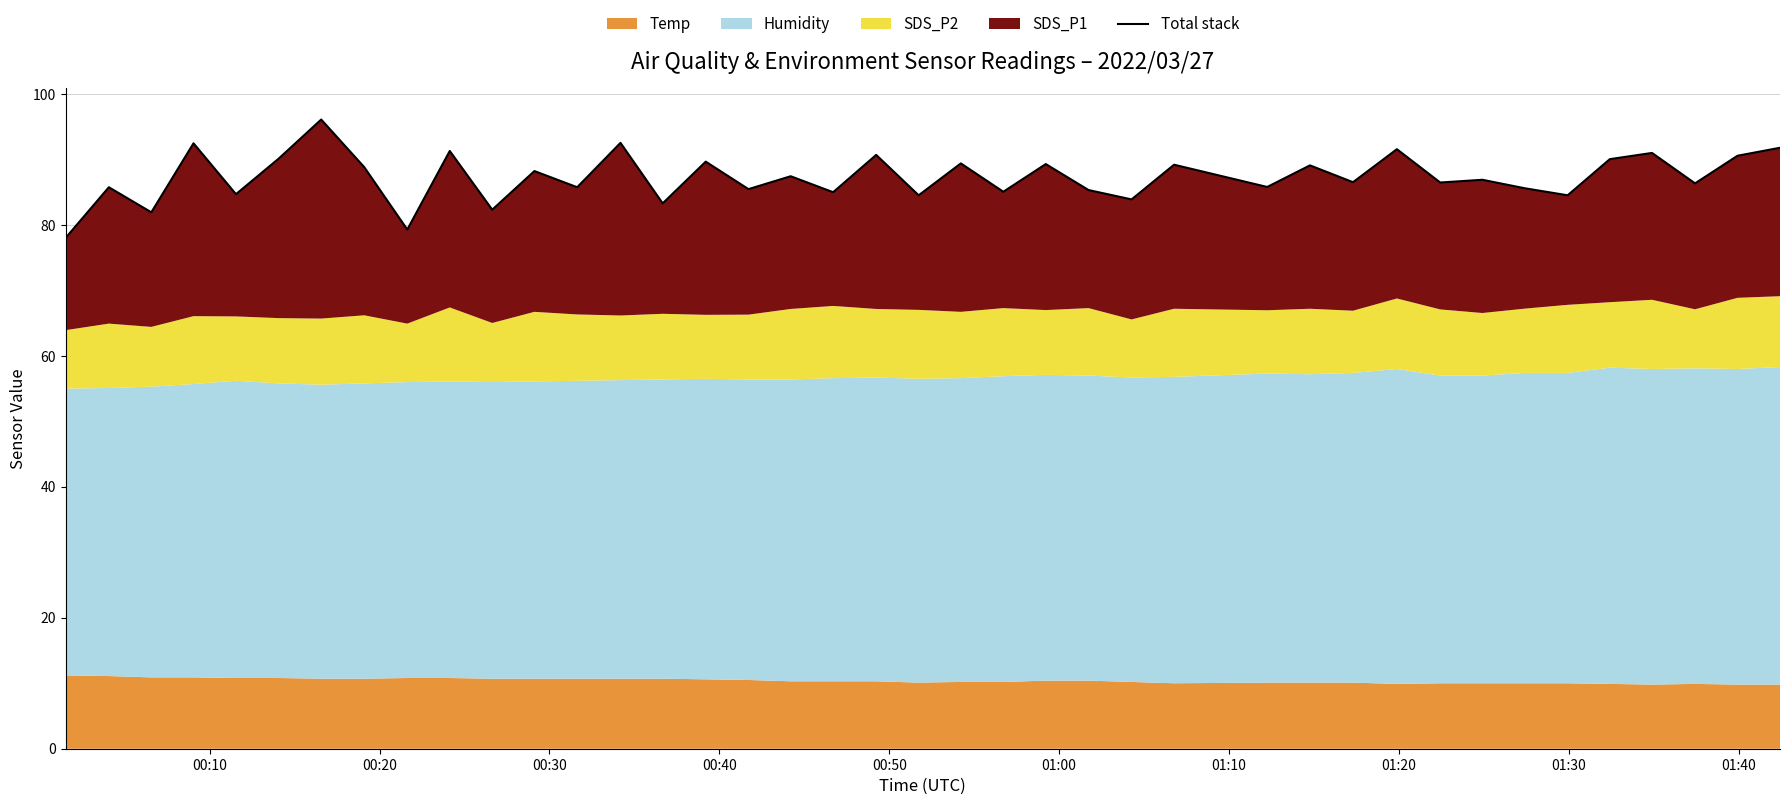

How many values exceed 86?

23